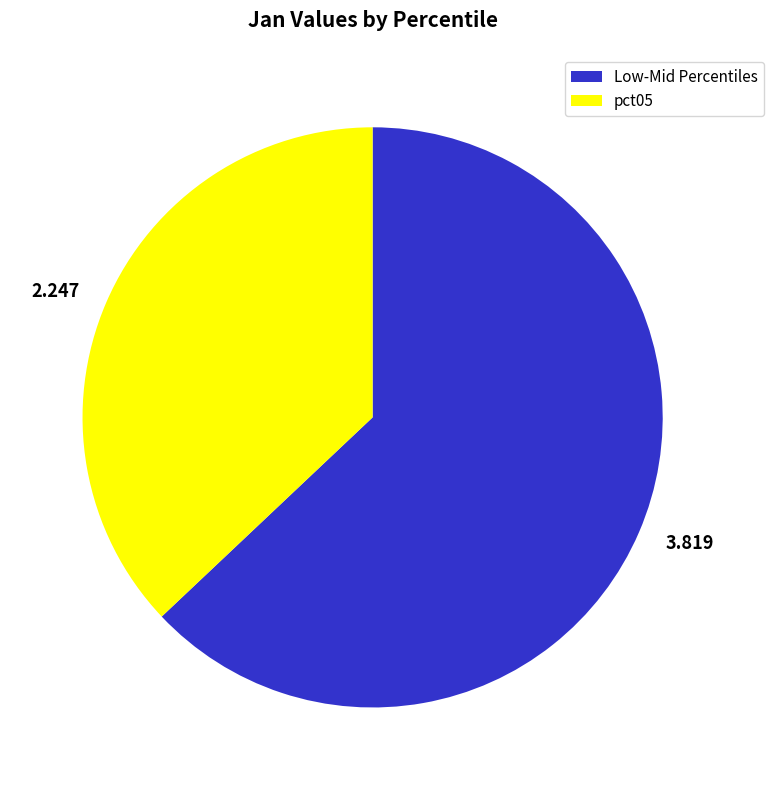

Do 2.247 and 3.819 together represent more than half of the pie?

Yes